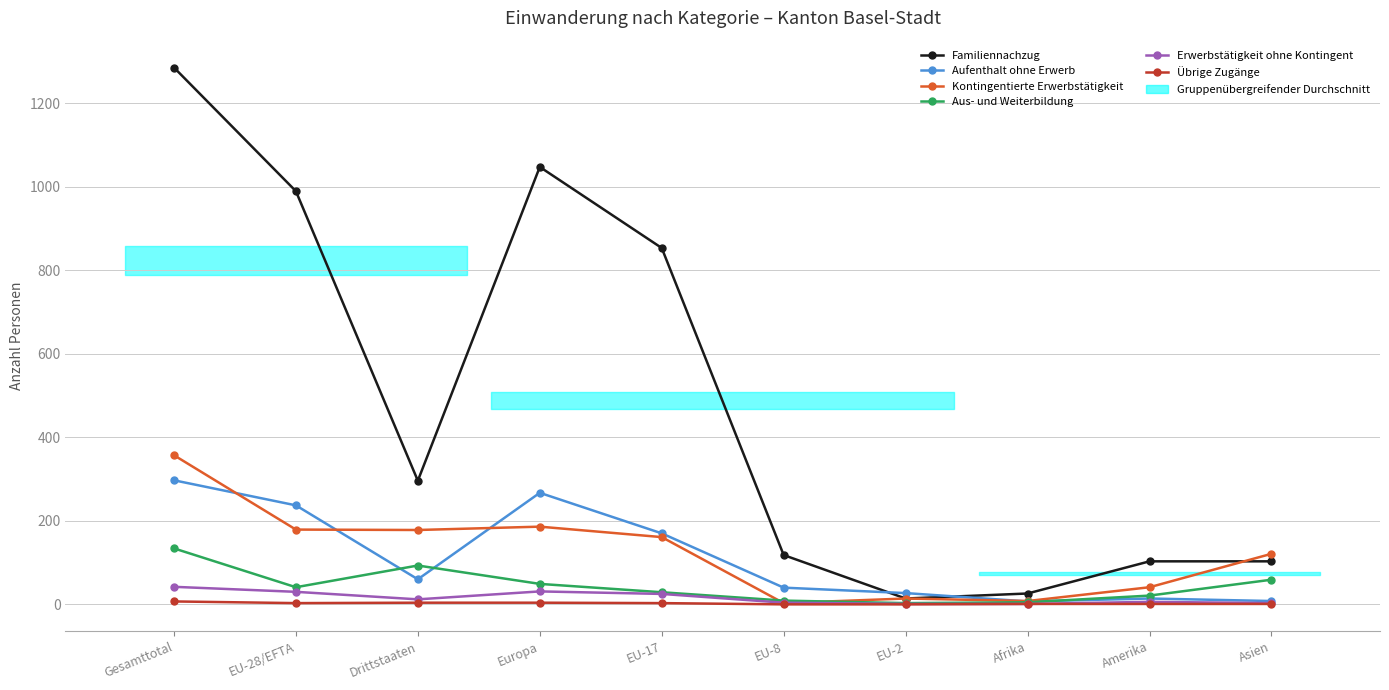

Where is Familiennachzug nearest to the value 649?

EU-17